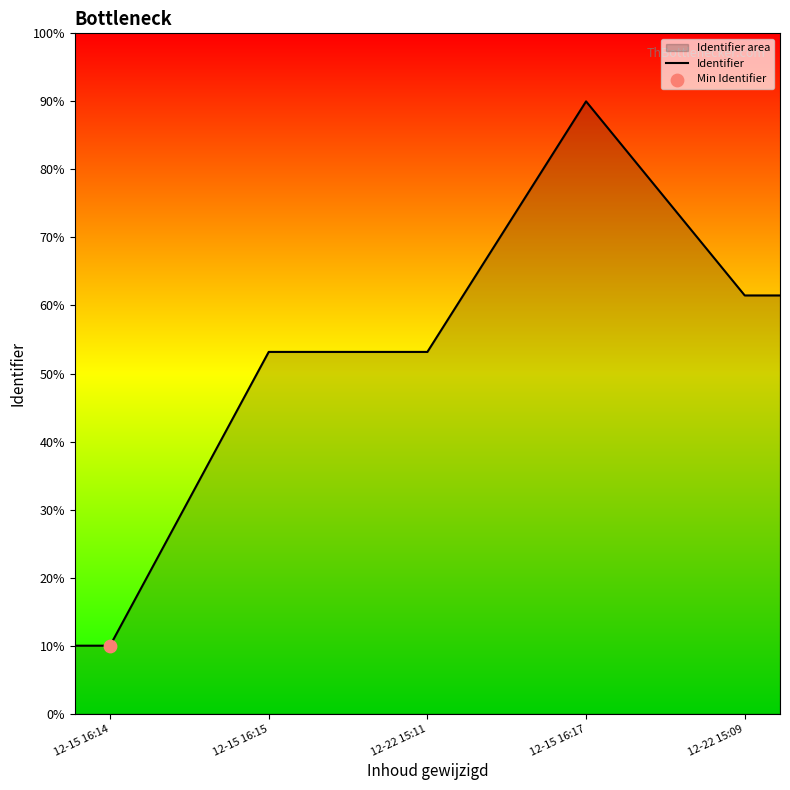

What is the change in value from 12-15 16:14 to 12-15 16:17?

+80.0